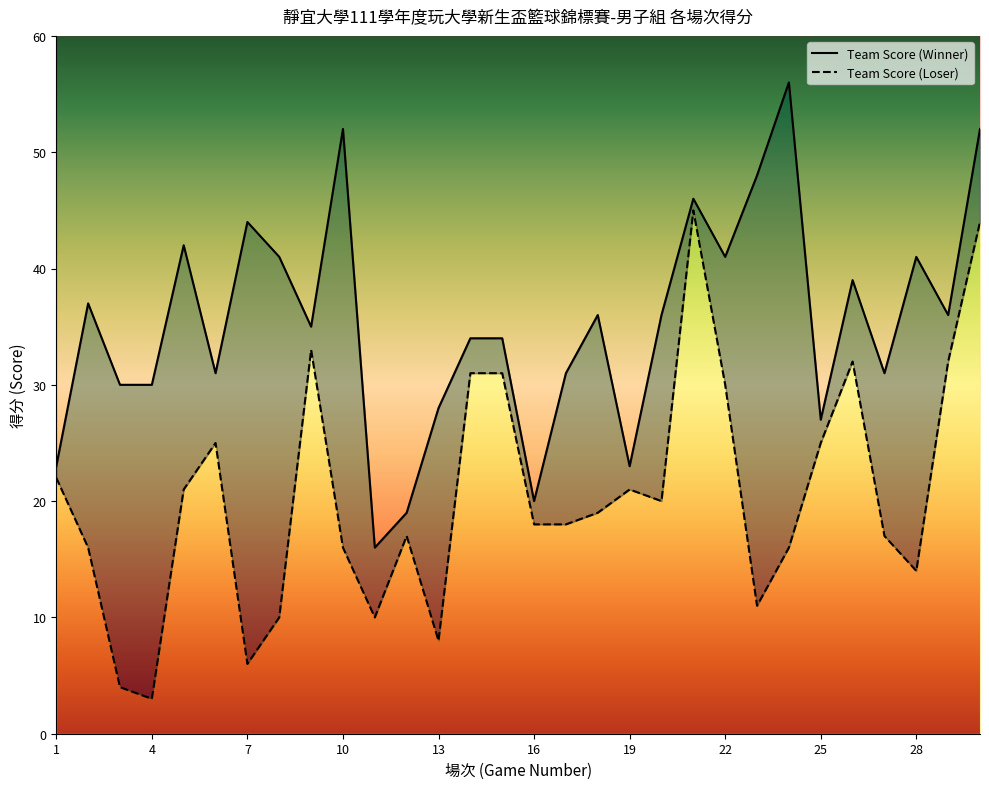

What value does the Team Score (Winner) series have at 3?

30